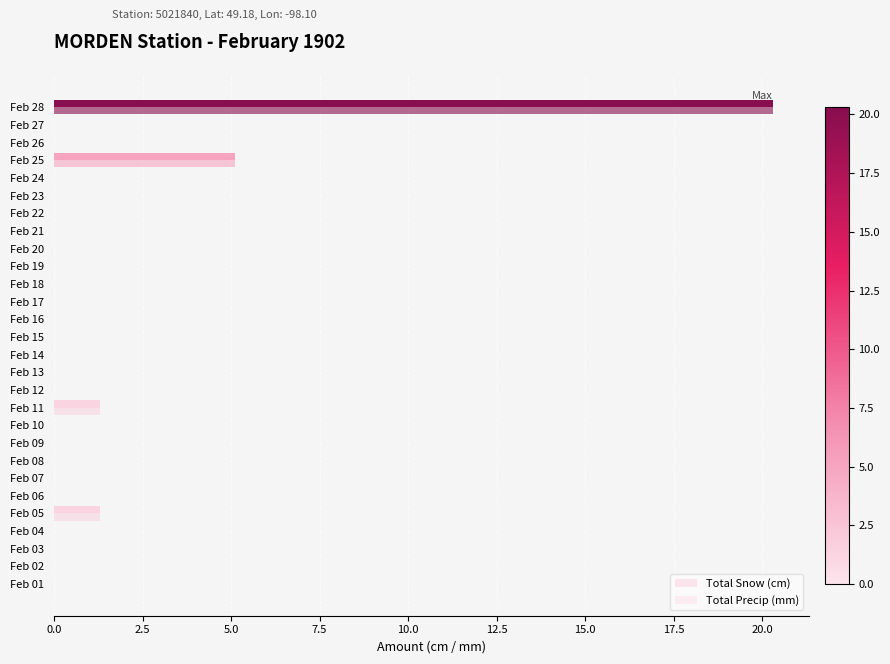

How many distinct data groups are displayed?

2